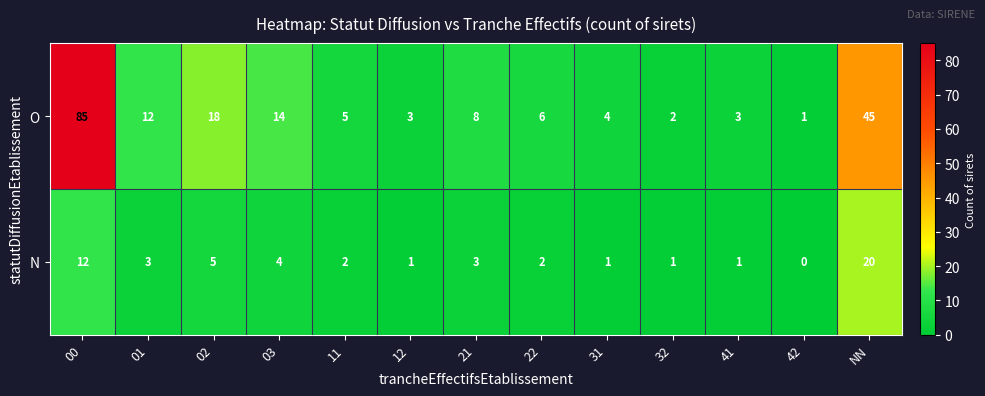

Reading left to right, extract all data points from this chart.

O: 85	12	18	14	5	3	8	6	4	2	3	1	45
N: 12	3	5	4	2	1	3	2	1	1	1	0	20